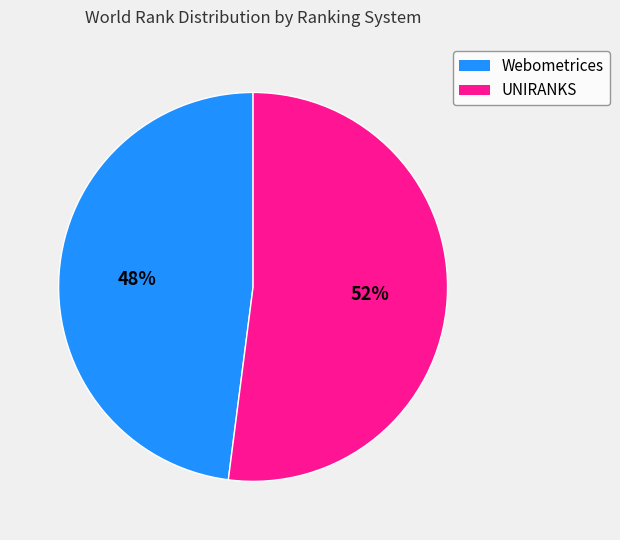

To the nearest percent, what is the average slice percentage?

50%